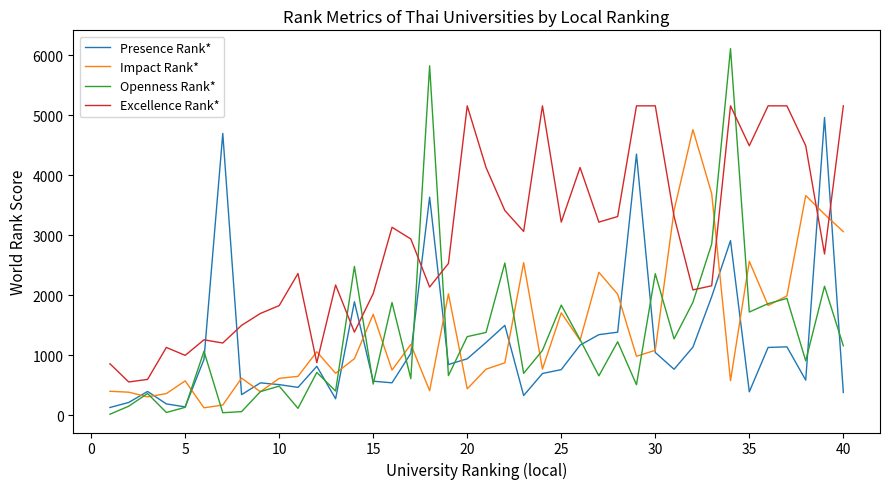

How many times do Impact Rank* and Excellence Rank* cross each other?

6